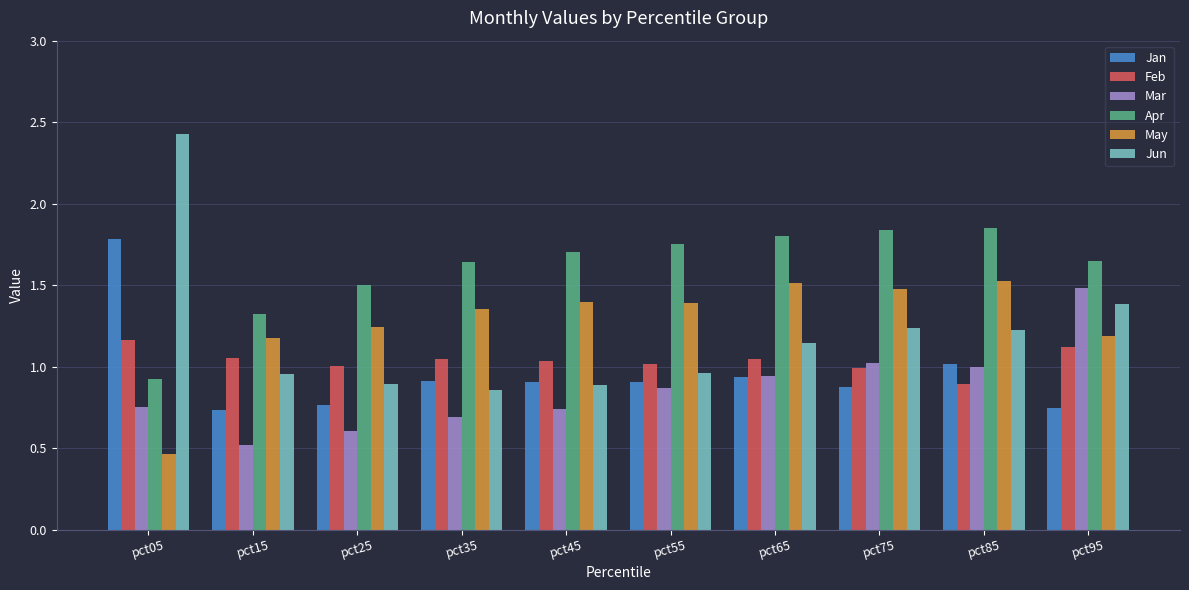

What is the average value of the May series?

1.3